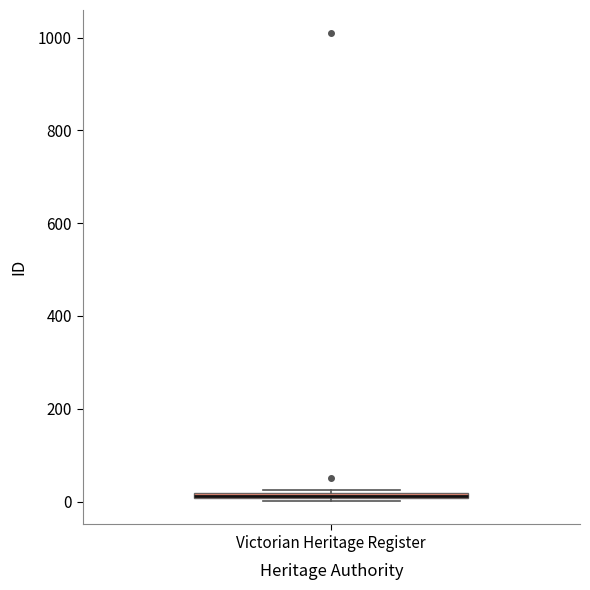

Where is the lower edge of the box for Victorian Heritage Register on the y-axis? The values are not printed on the chart, so give them approximately, as read against the axis.

0